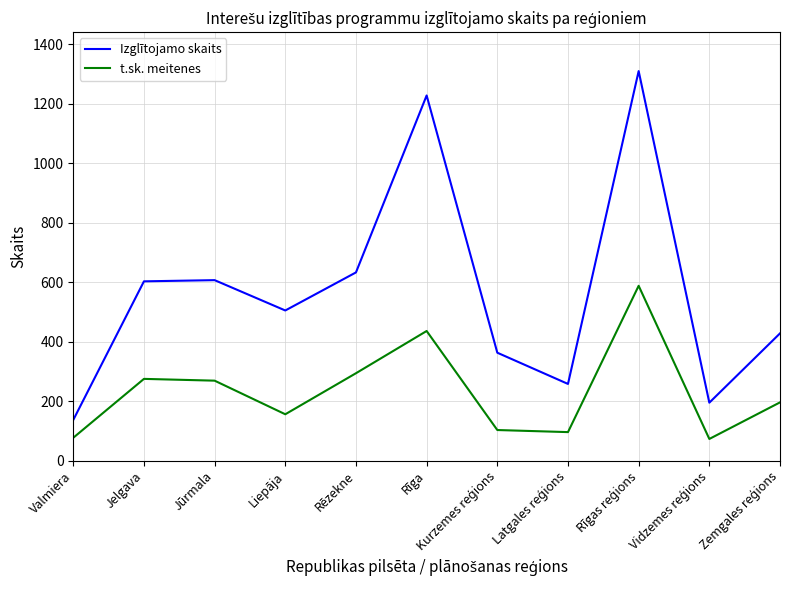

True or false: t.sk. meitenes has a value of 220 at Liepāja.

False